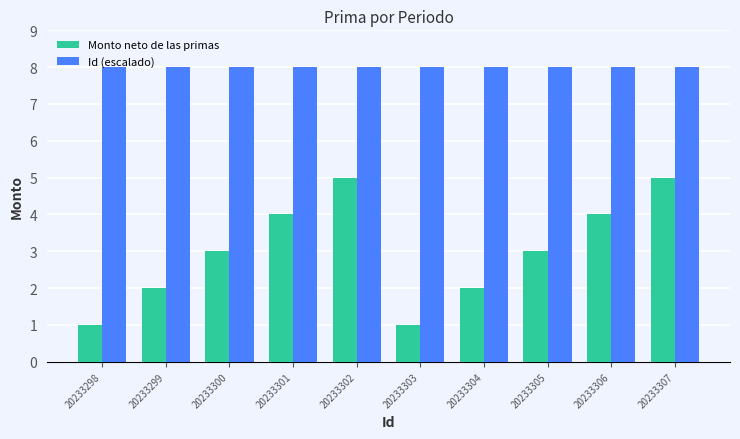

What is the average value of the Monto neto de las primas series?

3.0